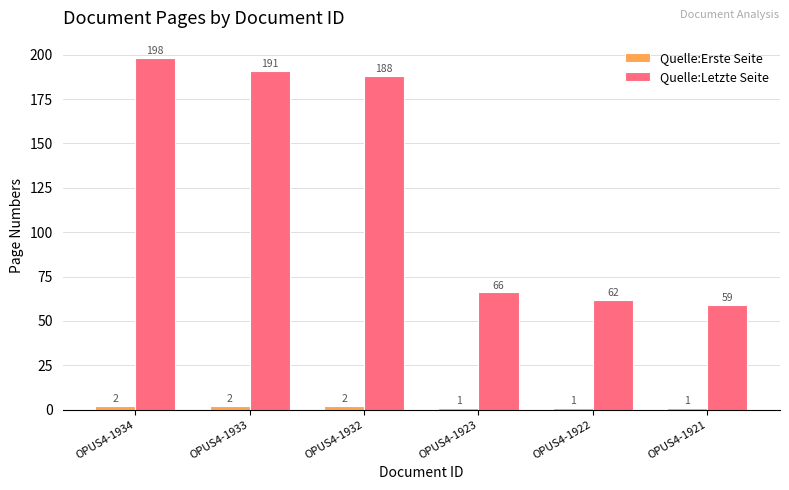

What is the total value across all series at OPUS4-1934?

200